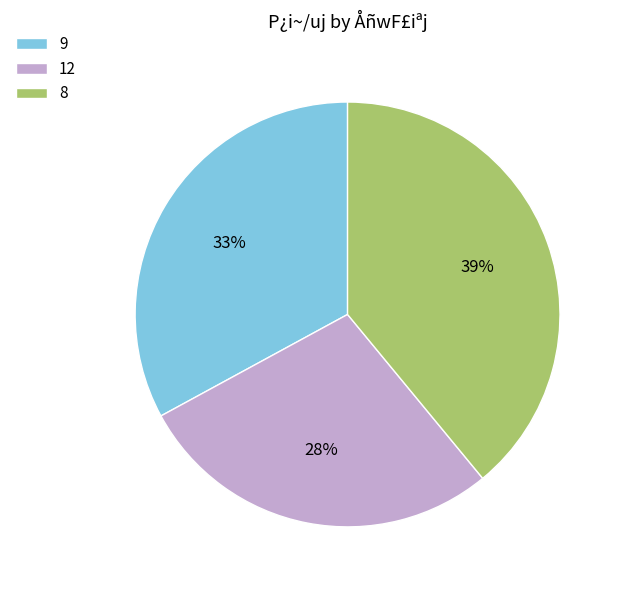

How many slices are in this pie chart?

3